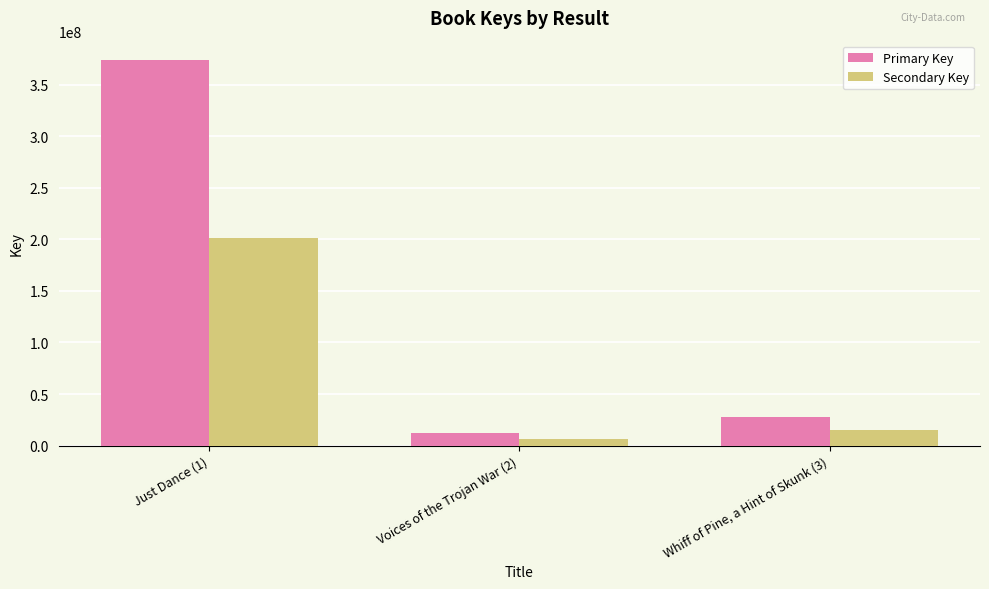

What is the average value of the Primary Key series?

138268435.5